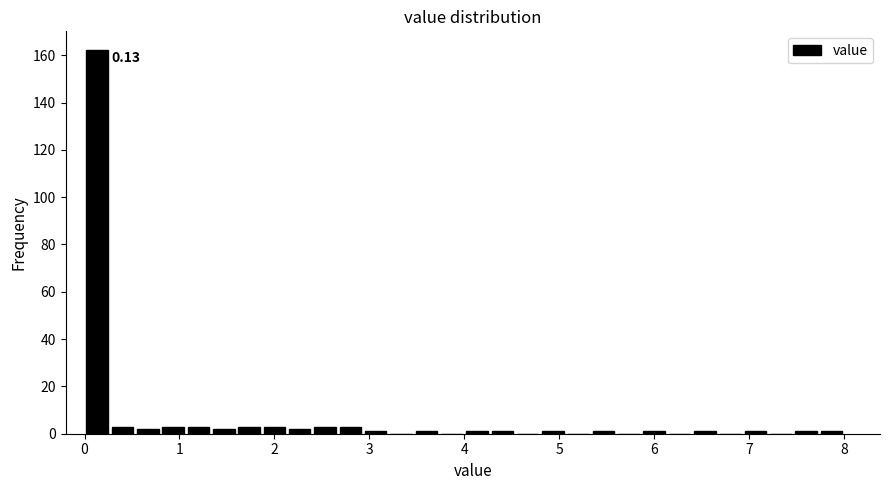

Around what value on the x-axis is the tallest bar? Give the approximate position of its centre, as read against the axis.

0.1